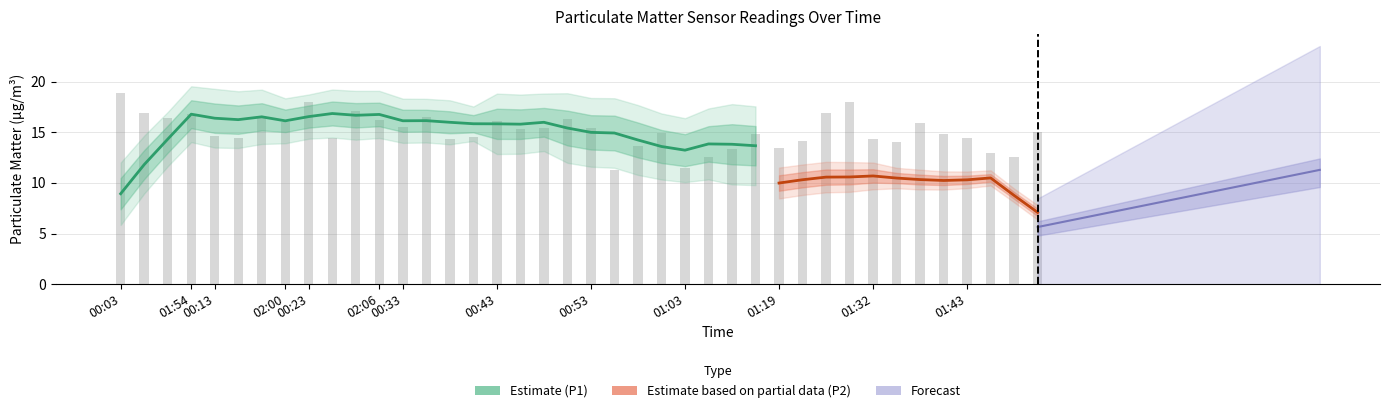

What is the average value?

15.1